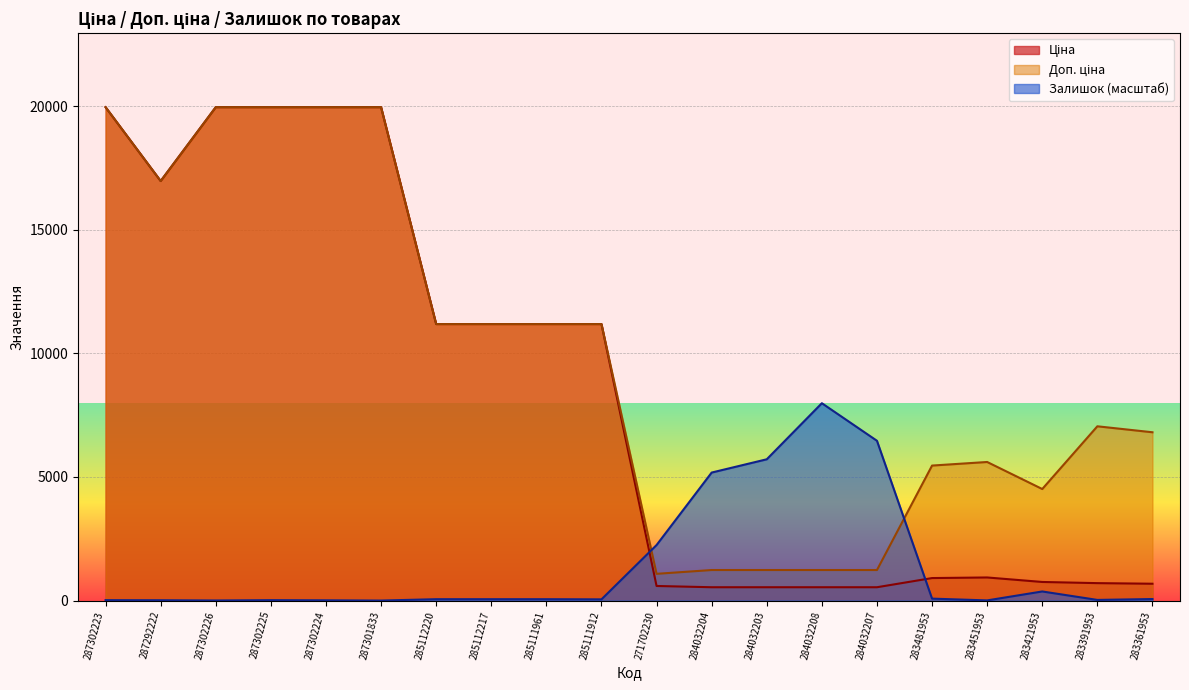

How many lines are shown in the chart?

3